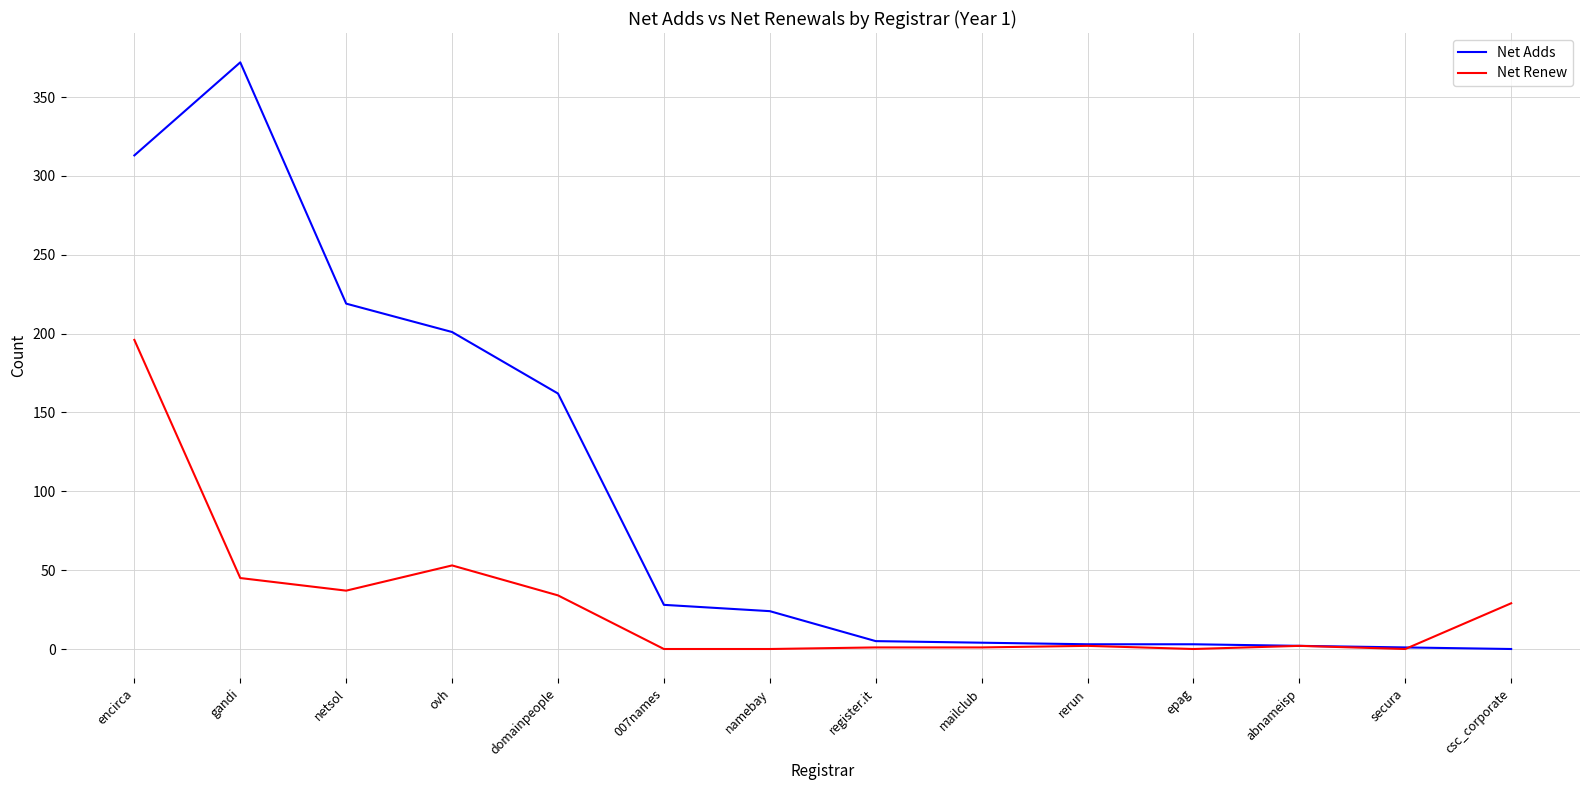

Is the value of Net Renew at rerun greater than the value of Net Adds at domainpeople?

No